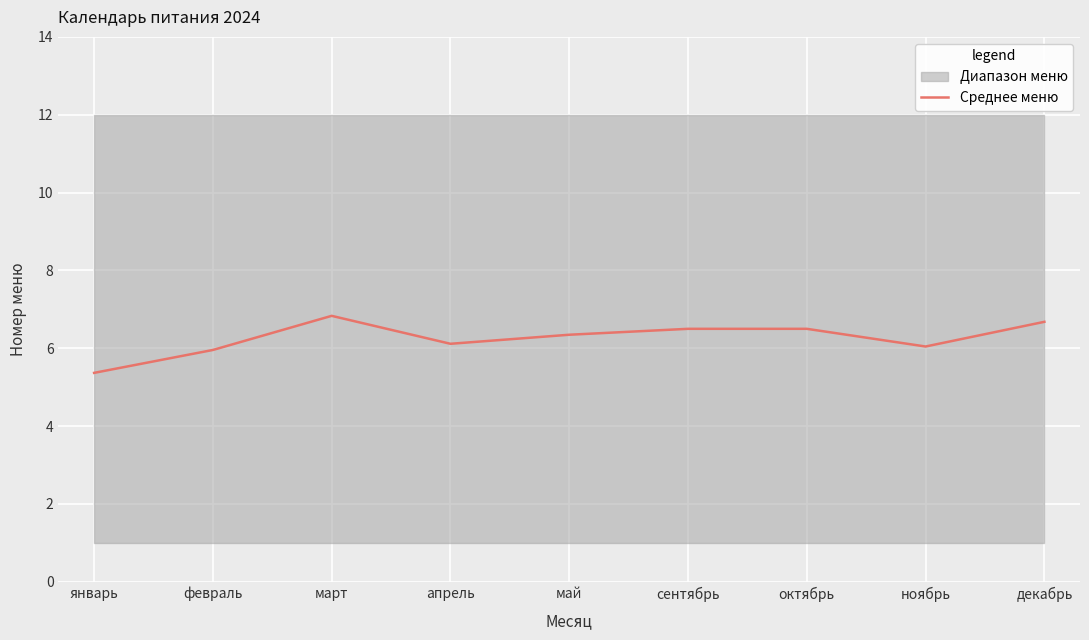

What is the sum of all values?

56.3